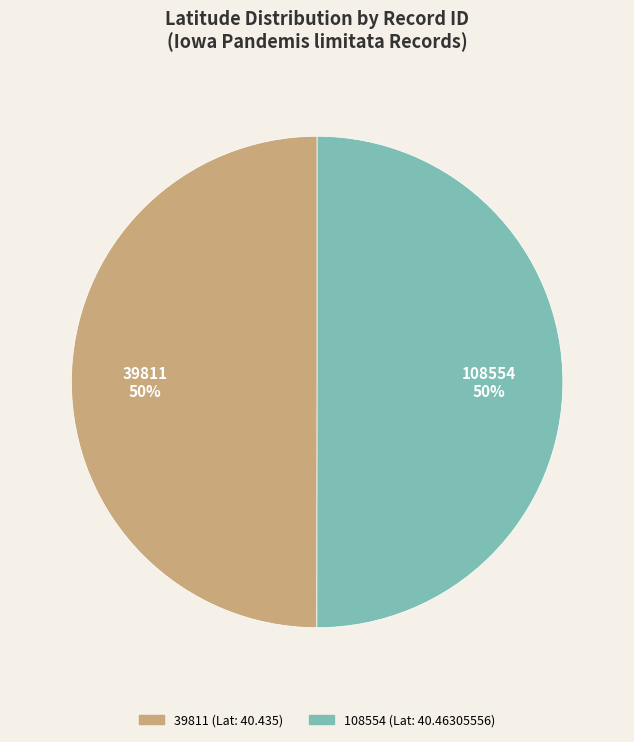

Combined, do 108554 and 39811 account for over 50%?

Yes